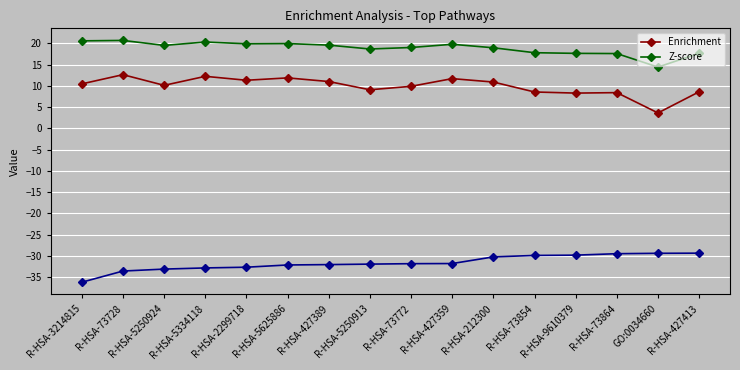

What position from the right is R-HSA-73772?

8